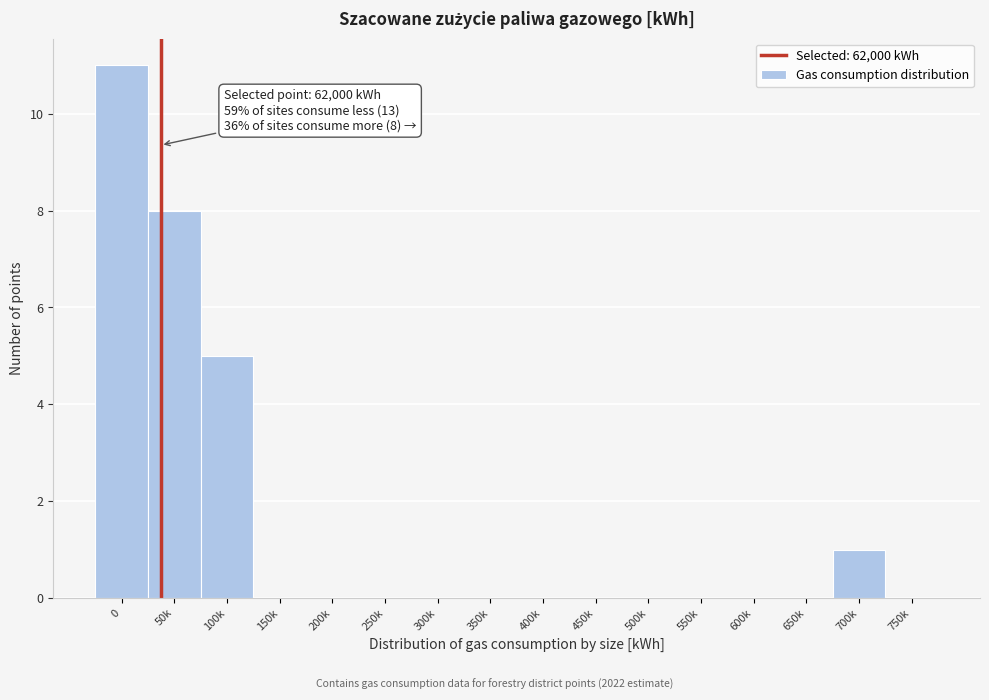

Reading left to right, transcribe all the data shown in this chart.

0=11	50k=8	100k=5	150k=0	200k=0	250k=0	300k=0	350k=0	400k=0	450k=0	500k=0	550k=0	600k=0	650k=0	700k=1	750k=0